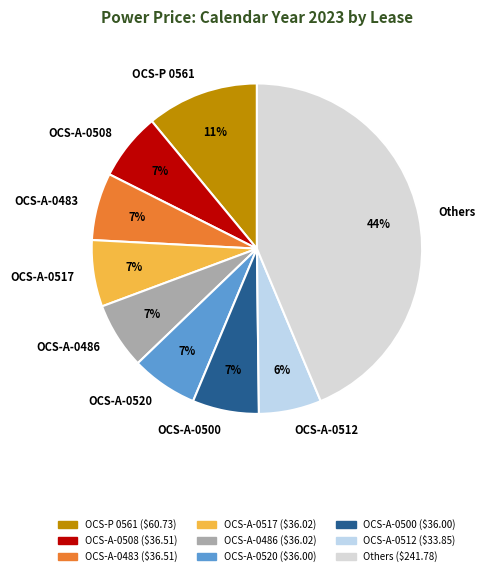

To the nearest percent, what is the average slice percentage?

11%